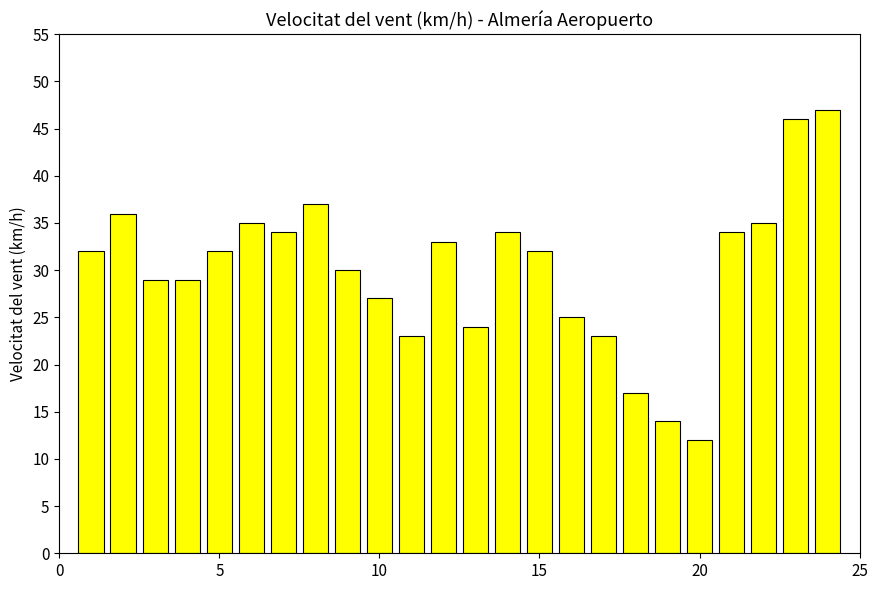

What is the greatest value displayed?

47